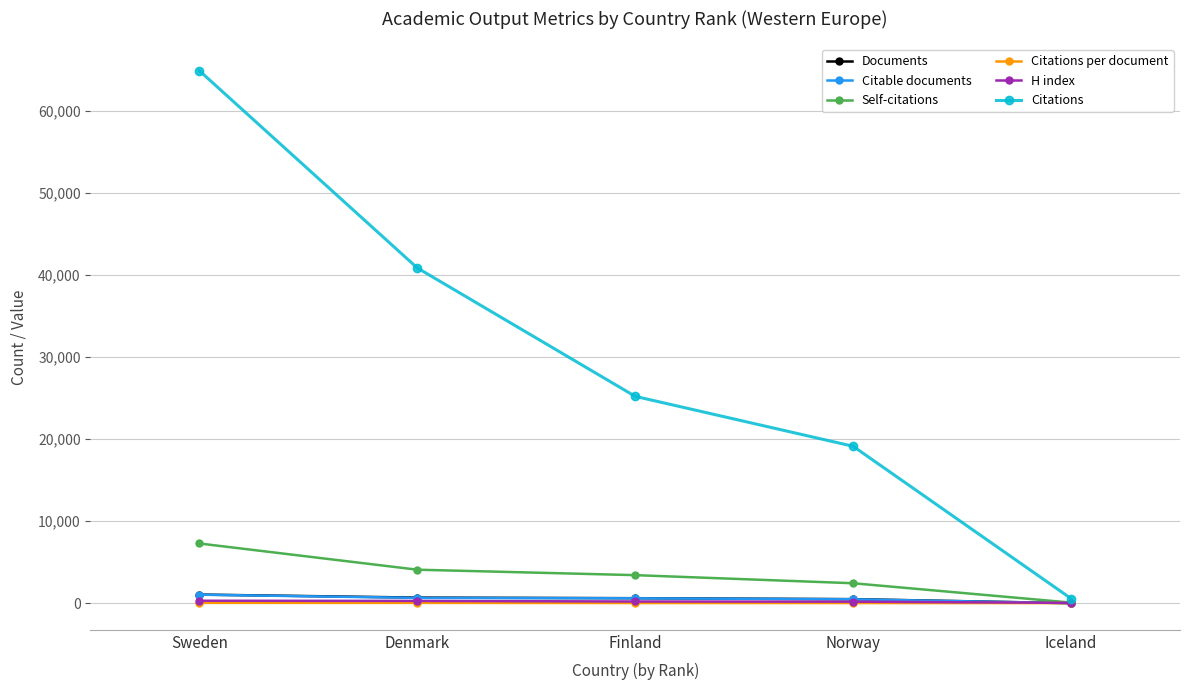

True or false: Citations has more than 0 interior local peaks.

False